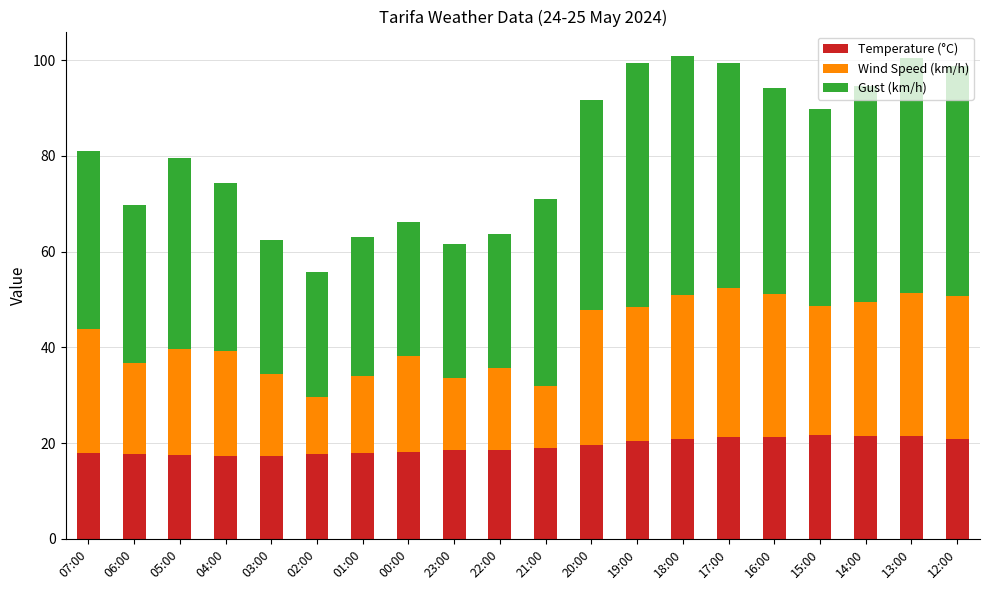

What is the maximum value for Temperature (°C)?

21.7